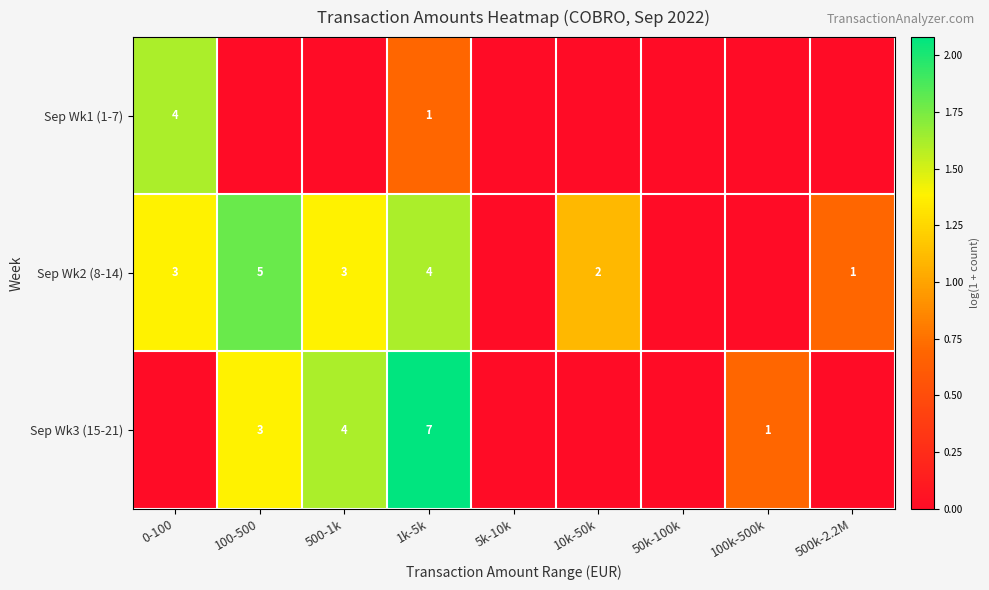

The Sep Wk2 (8-14) series shows 2 at 10k-50k. True or false?

True